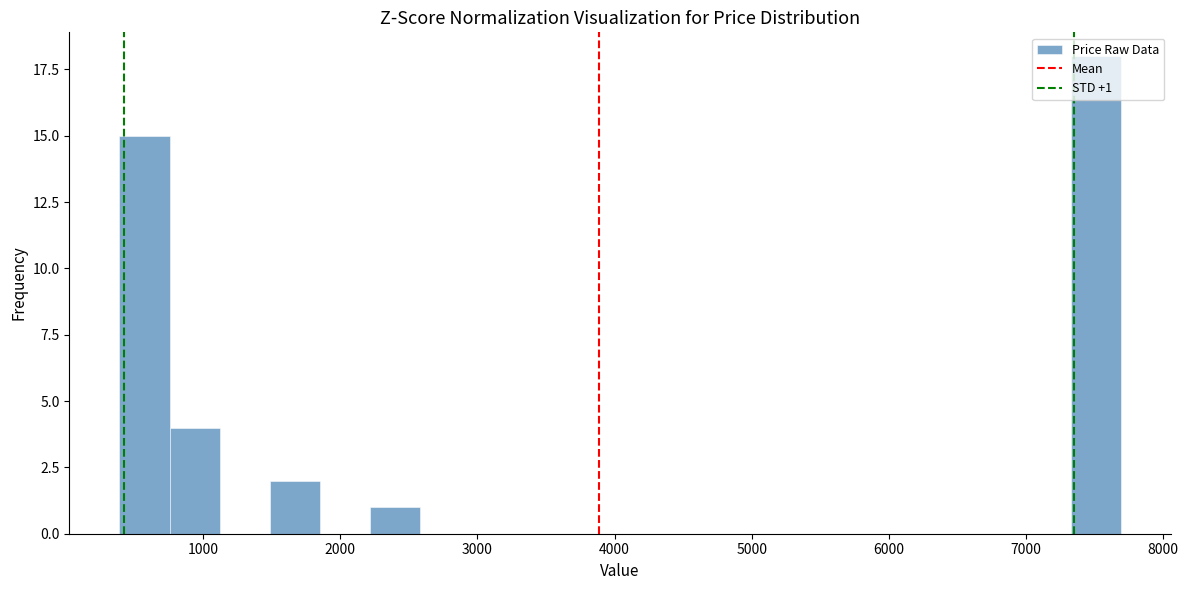

Around what value on the x-axis is the tallest bar? Give the approximate position of its centre, as read against the axis.

7500